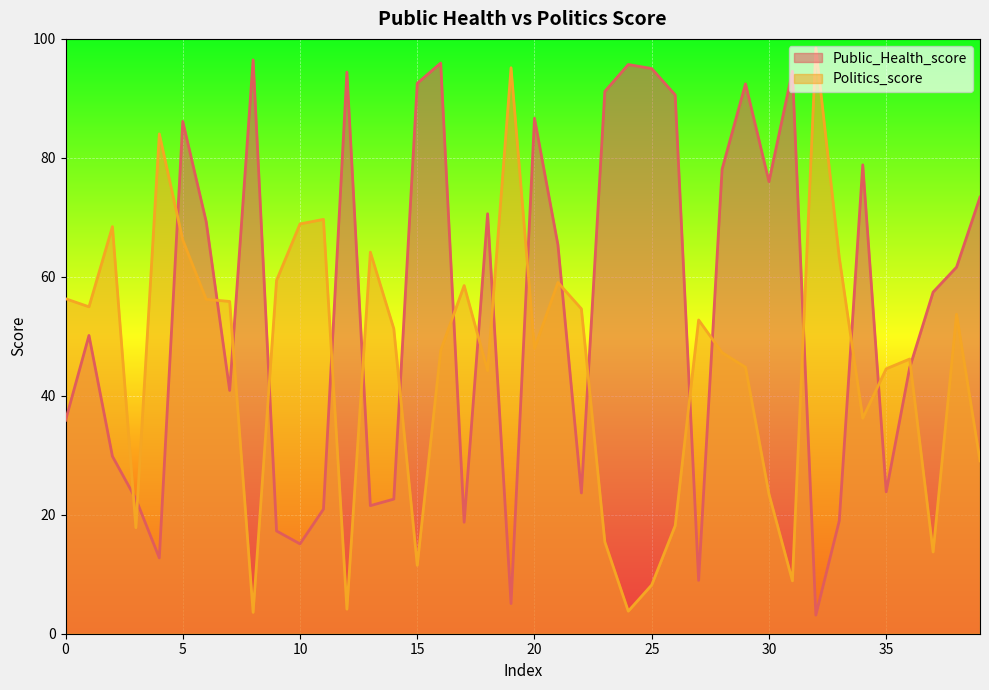

Where is the first local maximum for Public_Health_score?

1.0